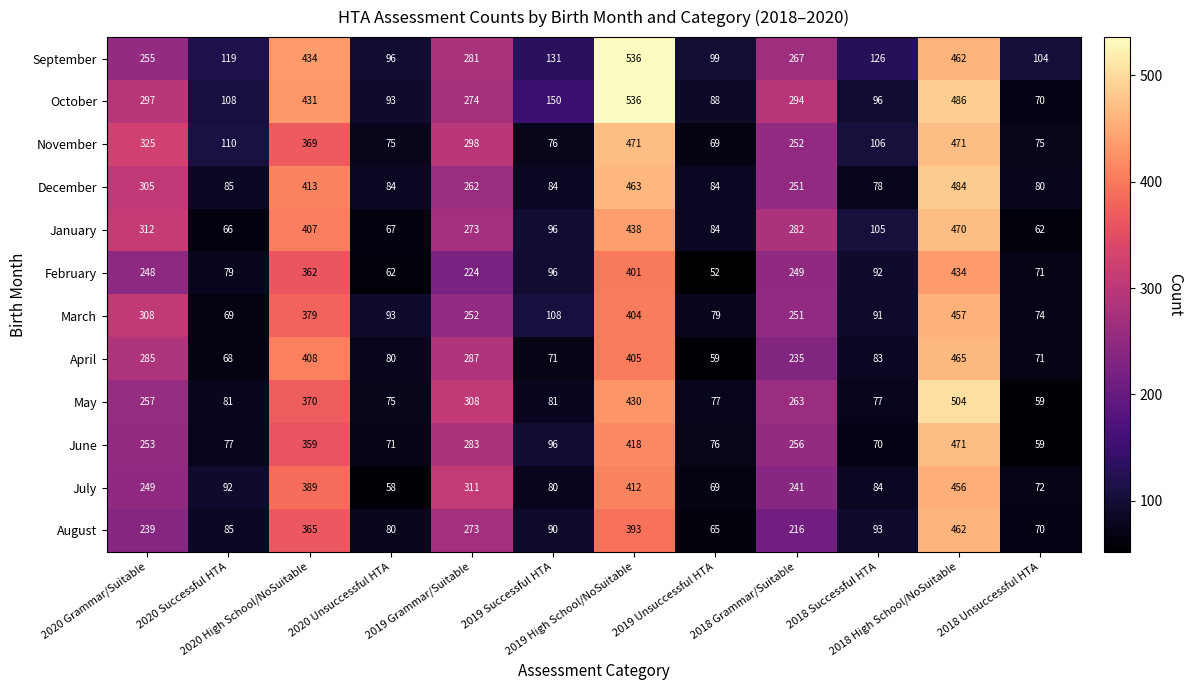

What is the maximum value for December?

484